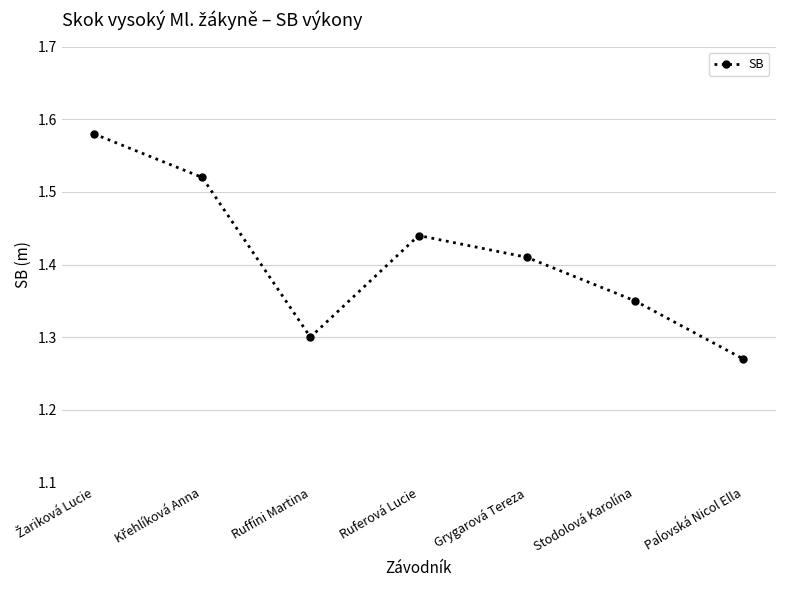

True or false: there are more than 2 points higher than both neighbors.

False